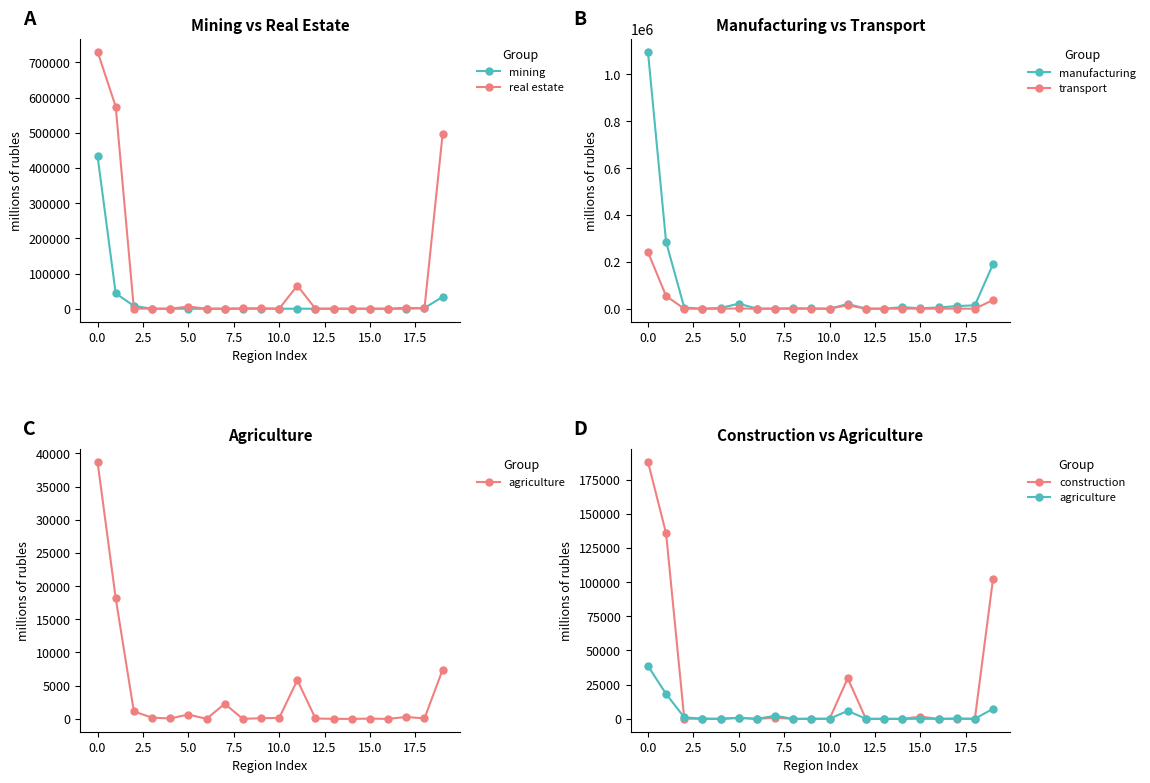

Rank the series at 19 from lowest to highest value.

agriculture, mining, transport, construction, manufacturing, real estate